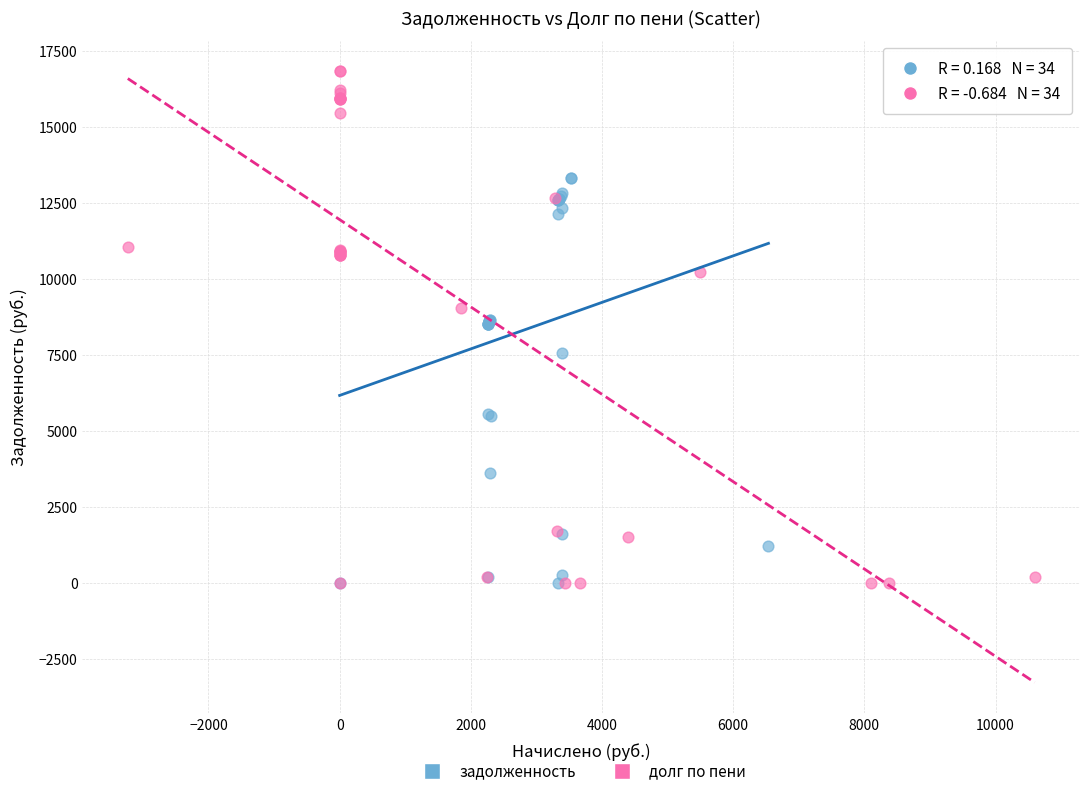

What are all the series names shown in the legend?

задолженность, долг по пени